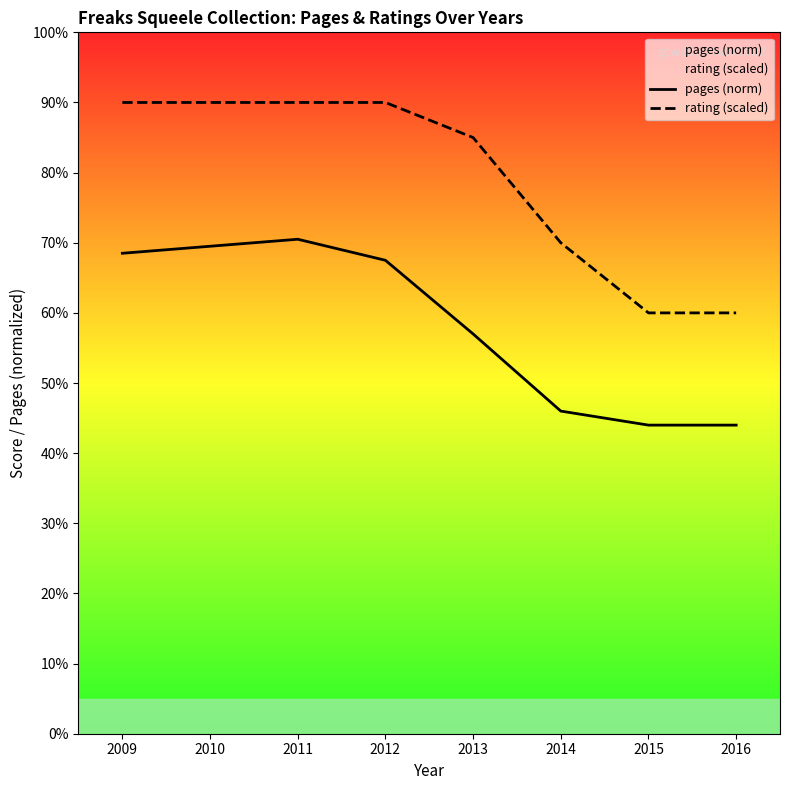

What is the minimum value shown in the chart?

44.0